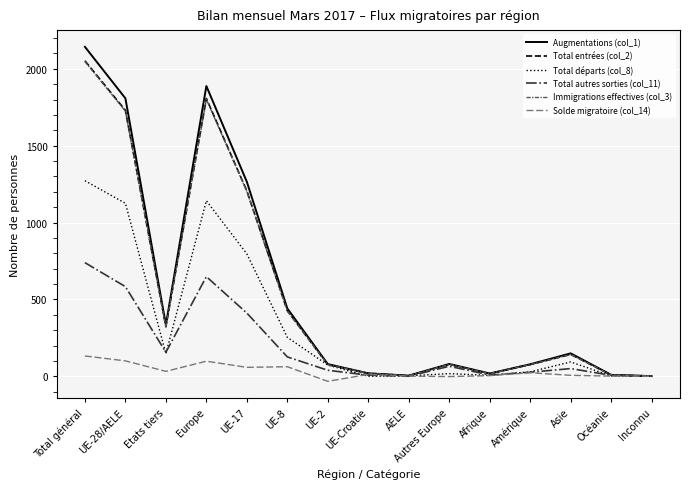

Which category has the highest value across all series?

Total général